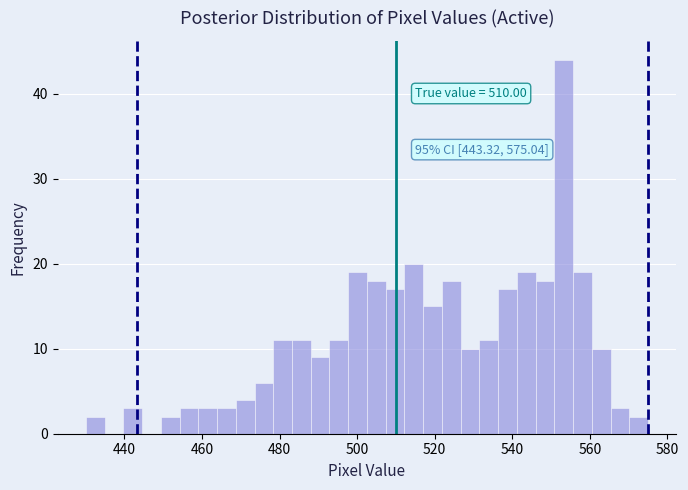

Read against the x-axis, roughly where is the centre of the tallest bar?

554